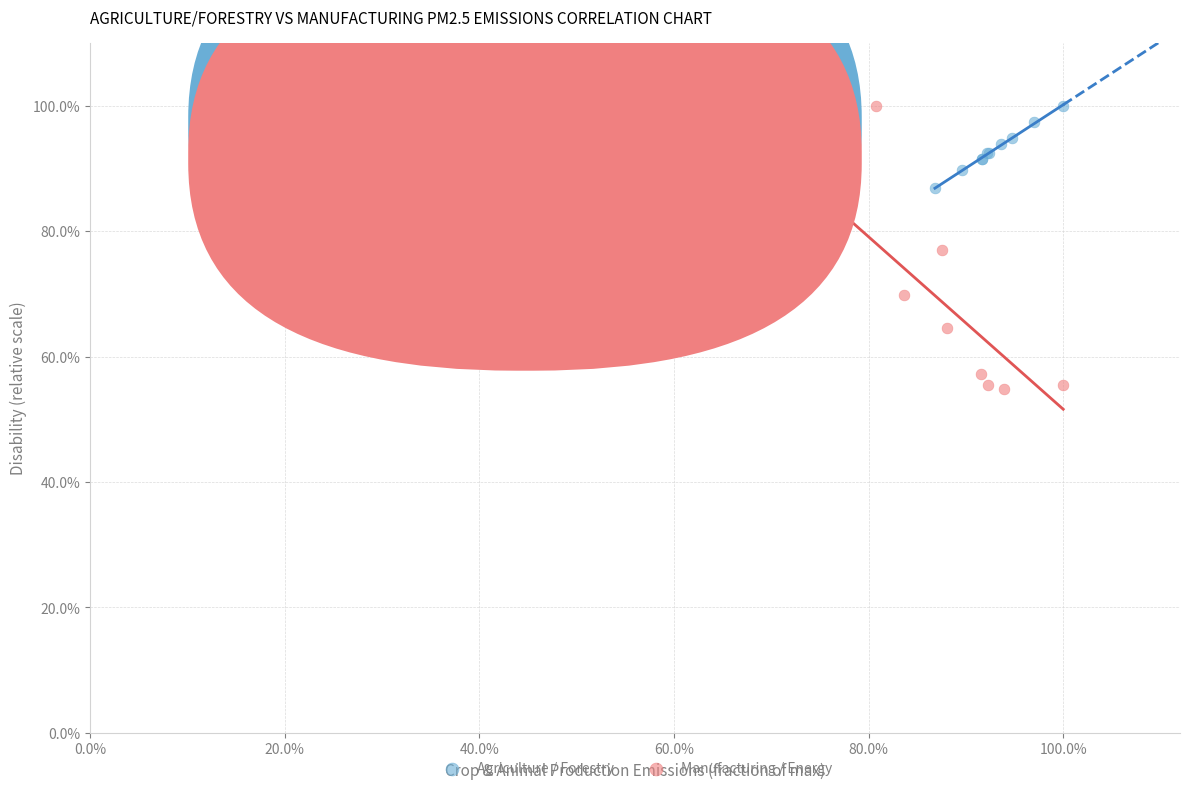

Which series reaches the minimum Y coordinate?

Manufacturing / Energy